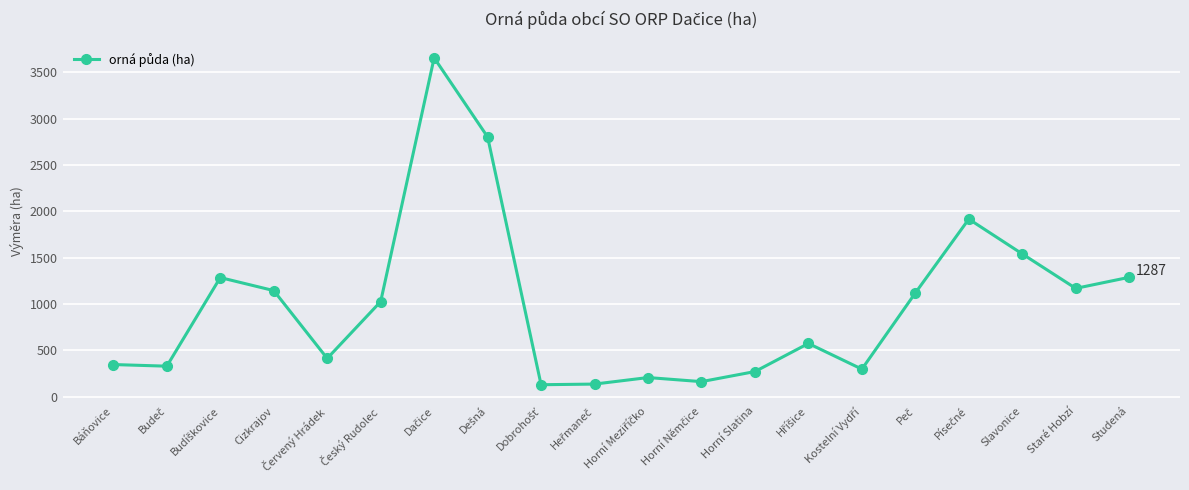

True or false: there are more than 1 points higher than both neighbors.

True